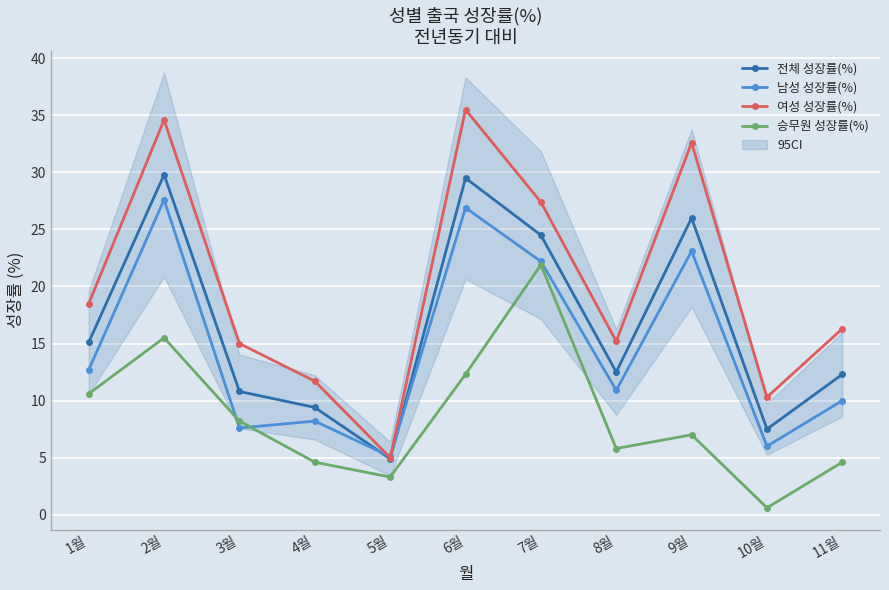

What is the value of the 전체 성장률(%) point at the 4th from the left?

9.4